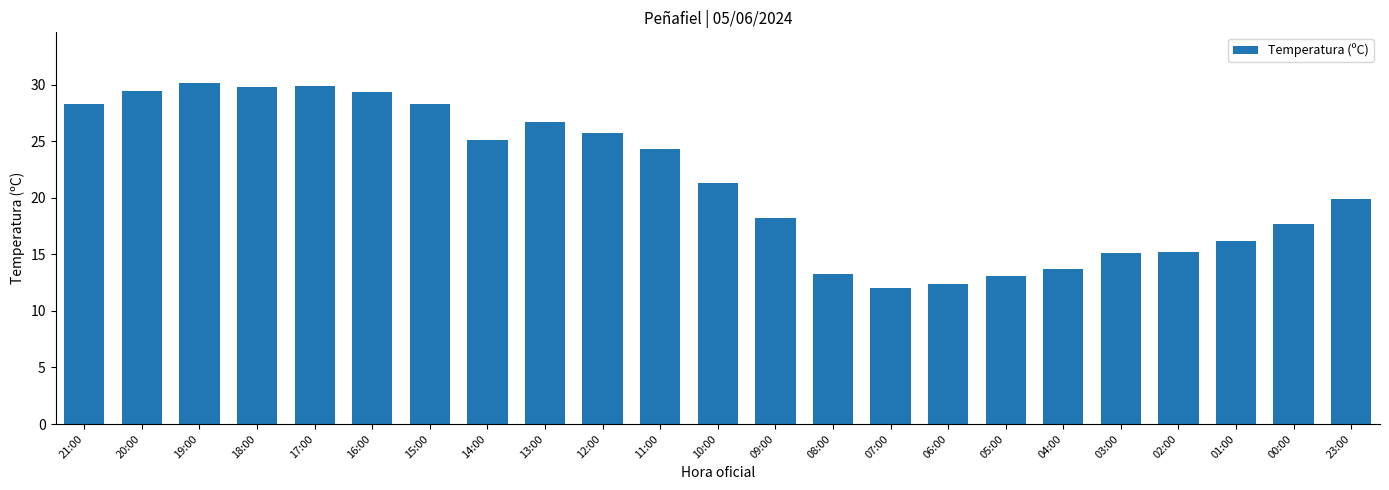

How many distinct data groups are displayed?

1